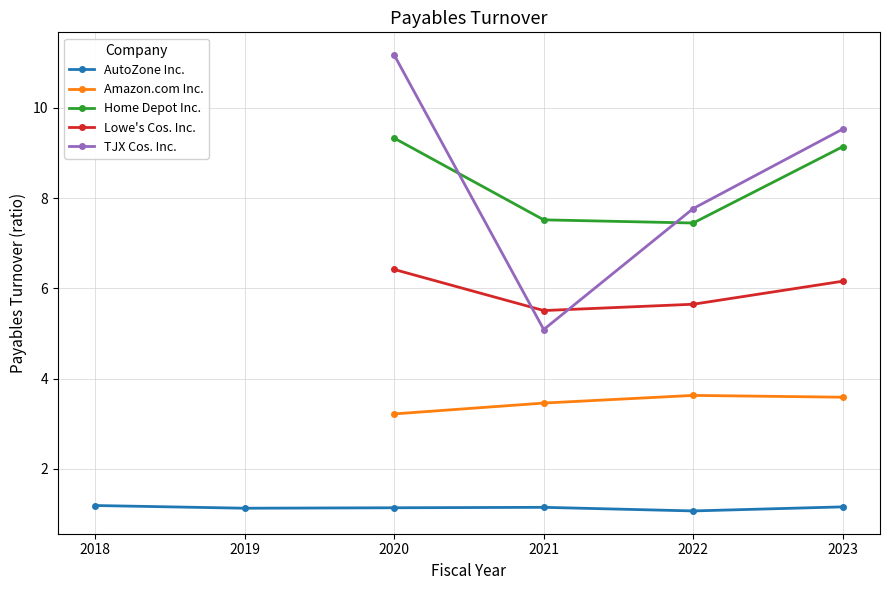

Where is the first local minimum for Home Depot Inc.?

2022-08-27